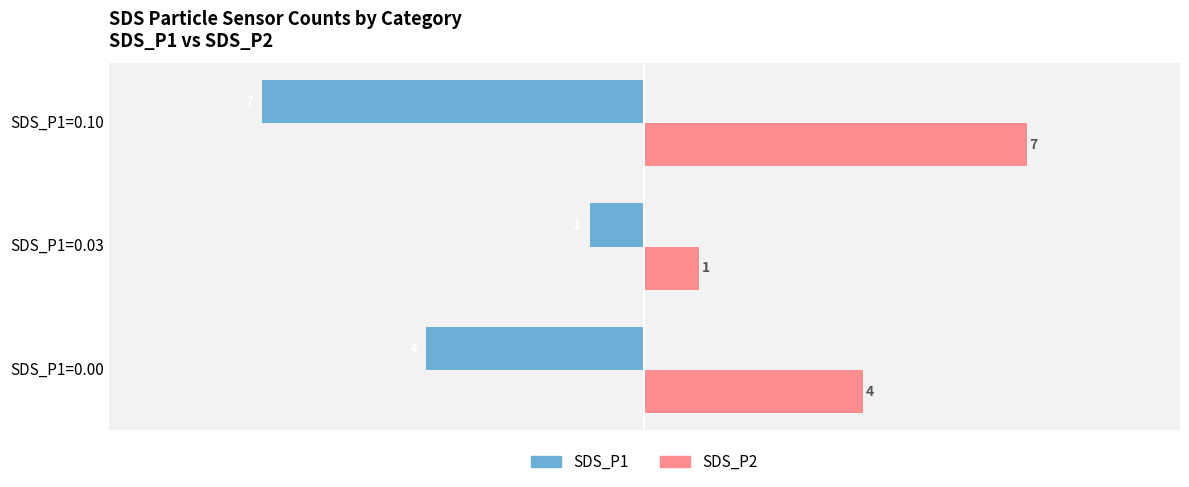

How many data points in SDS_P1 are above -4?

1